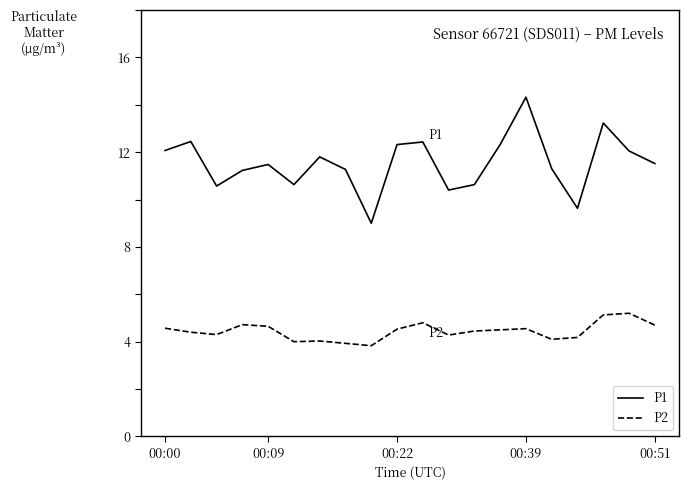

What is the difference between the maximum and minimum values in the P2 series?

1.4